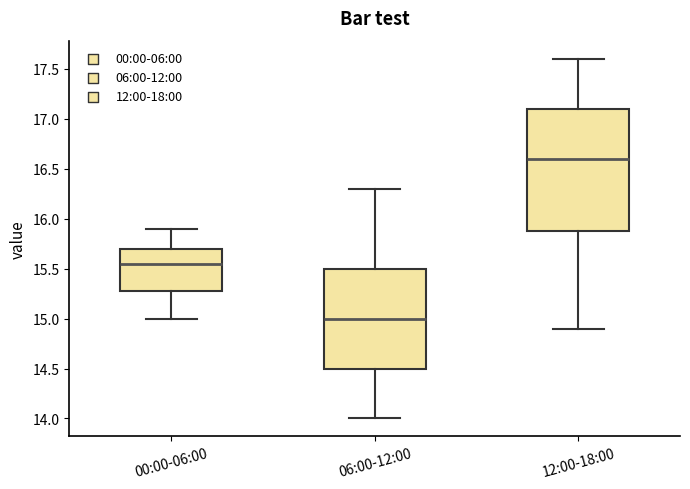

Which box is the tallest, from its lower edge to its upper edge?

12:00-18:00